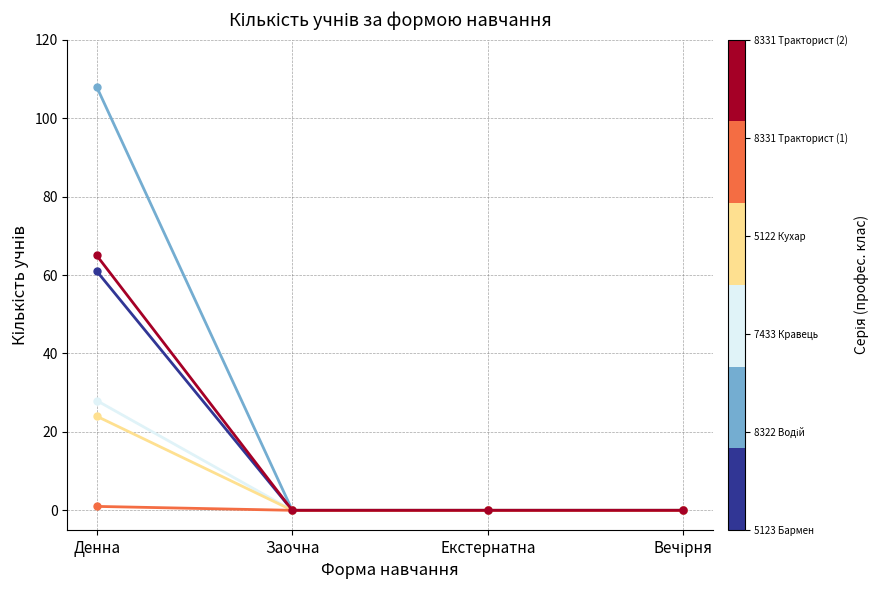

What is the maximum value shown in the chart?

108